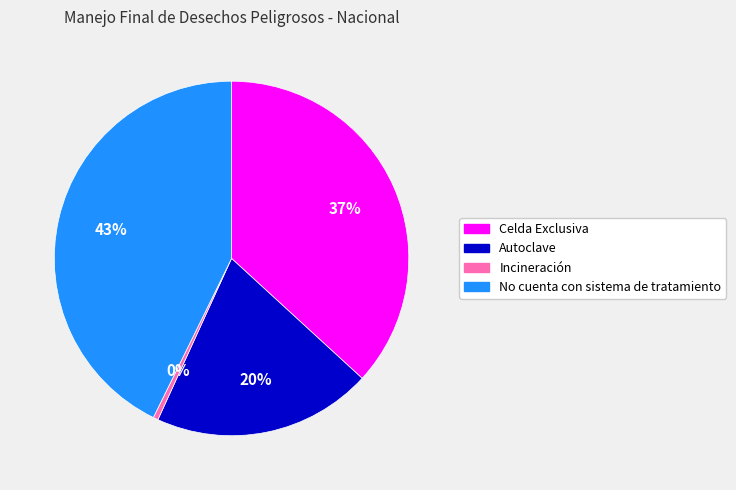

To the nearest percent, what percentage of the pie is Celda Exclusiva?

37%